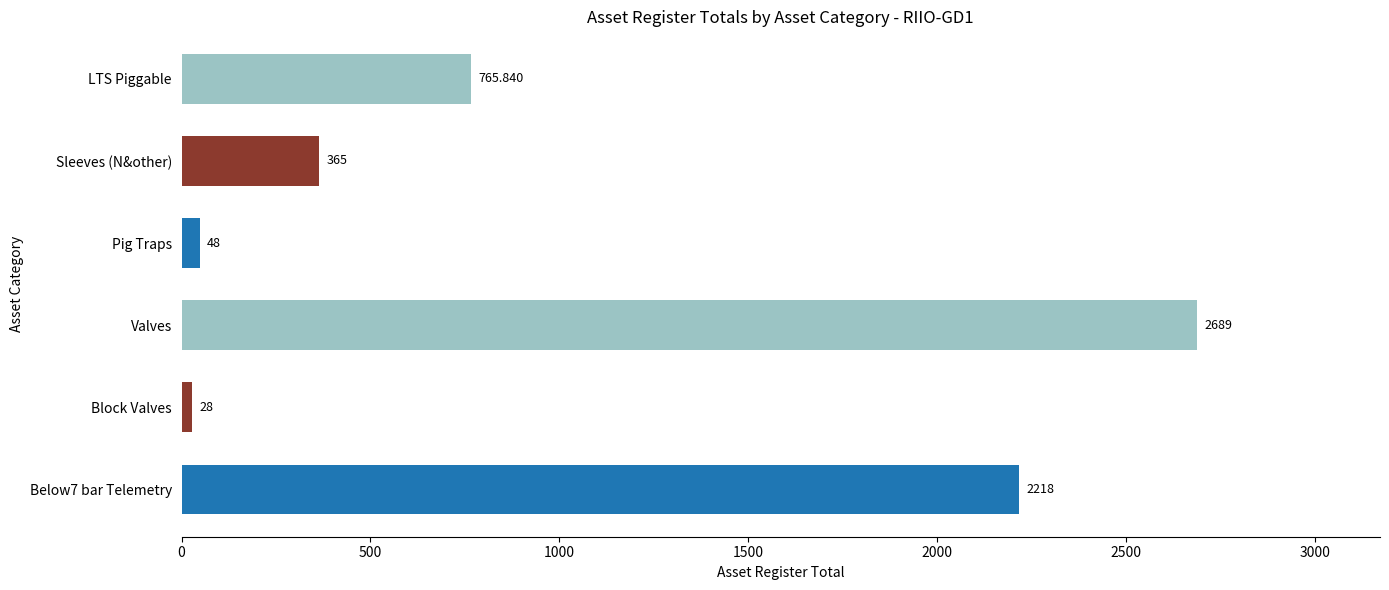

Are the bars horizontal?

Yes